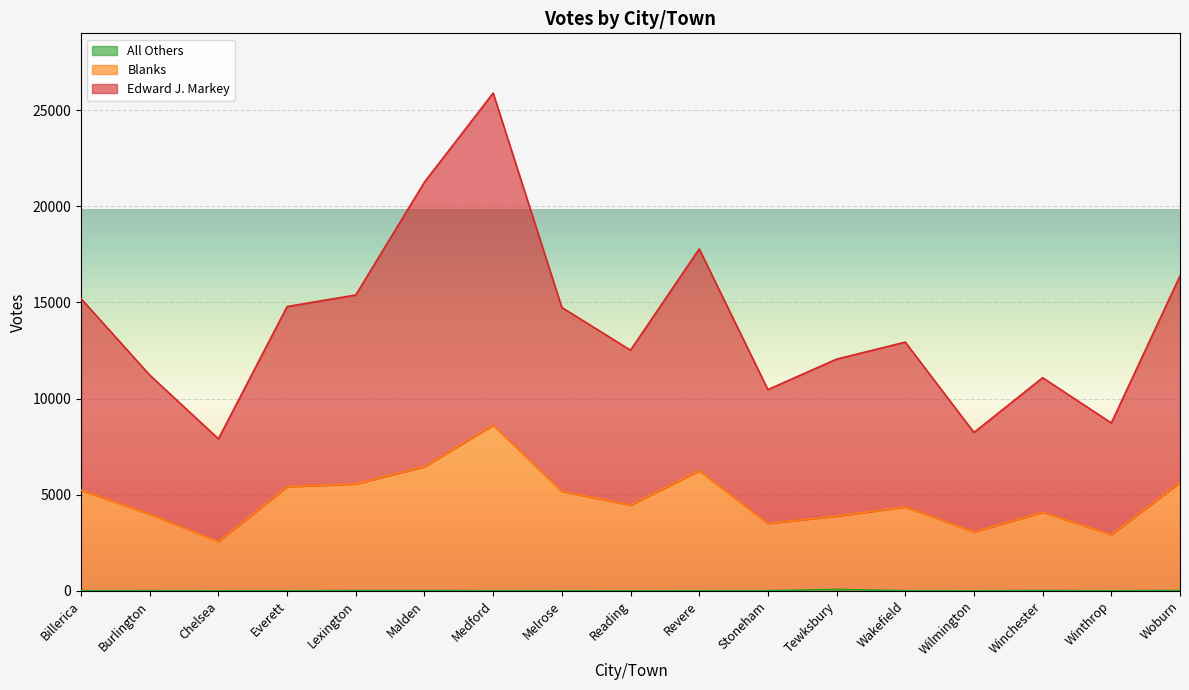

How many data points in All Others are less than 3?

8